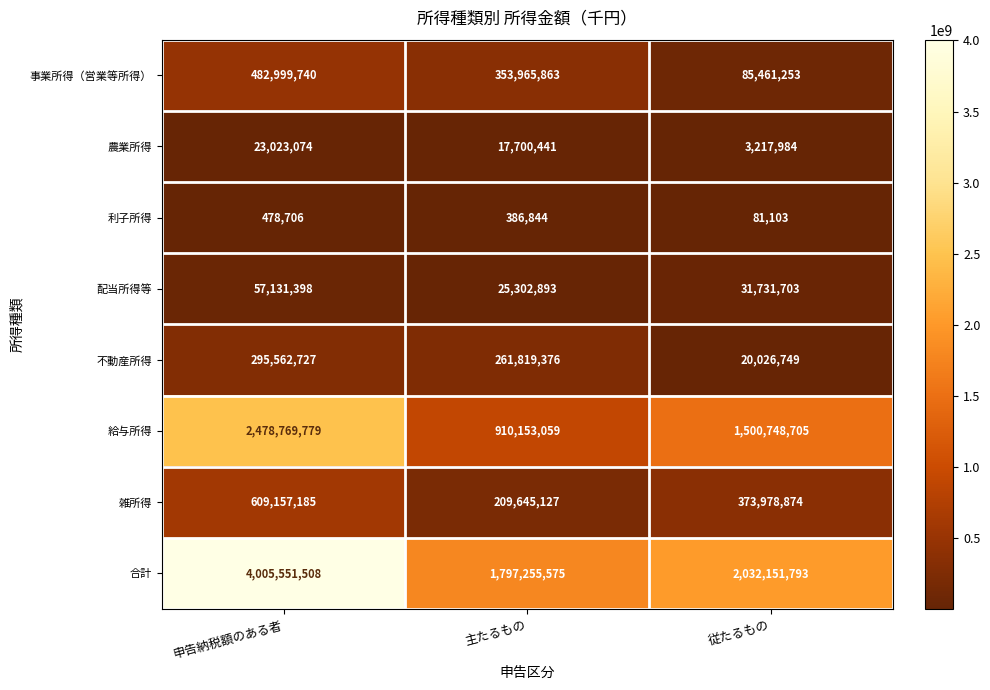

Reading left to right, extract all data points from this chart.

事業所得（営業等所得）: 482999740	353965863	85461253
農業所得: 23023074	17700441	3217984
利子所得: 478706	386844	81103
配当所得等: 57131398	25302893	31731703
不動産所得: 295562727	261819376	20026749
給与所得: 2478769779	910153059	1500748705
雑所得: 609157185	209645127	373978874
合計: 4005551508	1797255575	2032151793